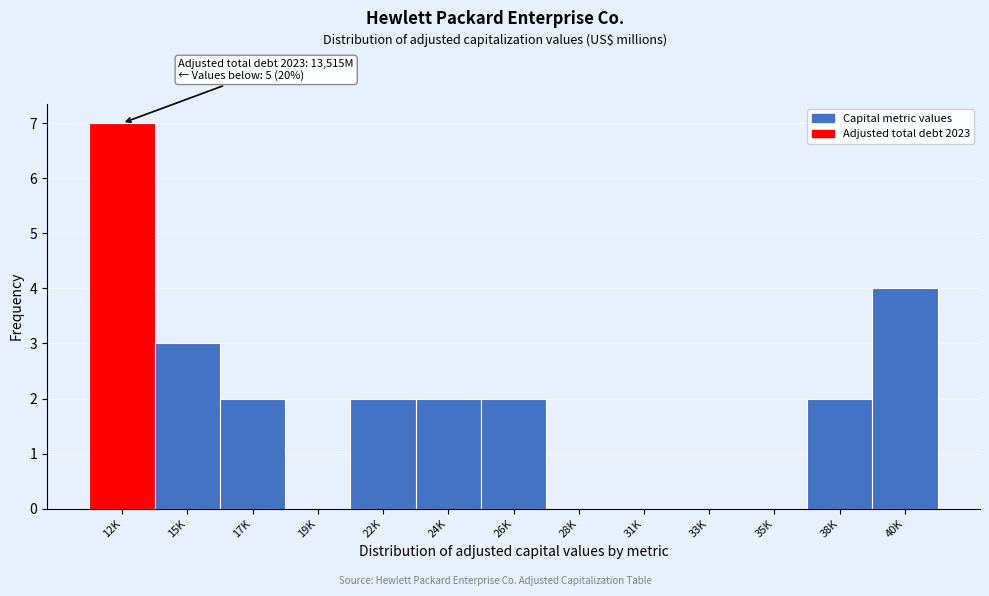

Reading right to left, what are all the values shown in this chart?

40K=4	38K=2	35K=0	33K=0	31K=0	28K=0	26K=2	24K=2	22K=2	19K=0	17K=2	15K=3	12K=7